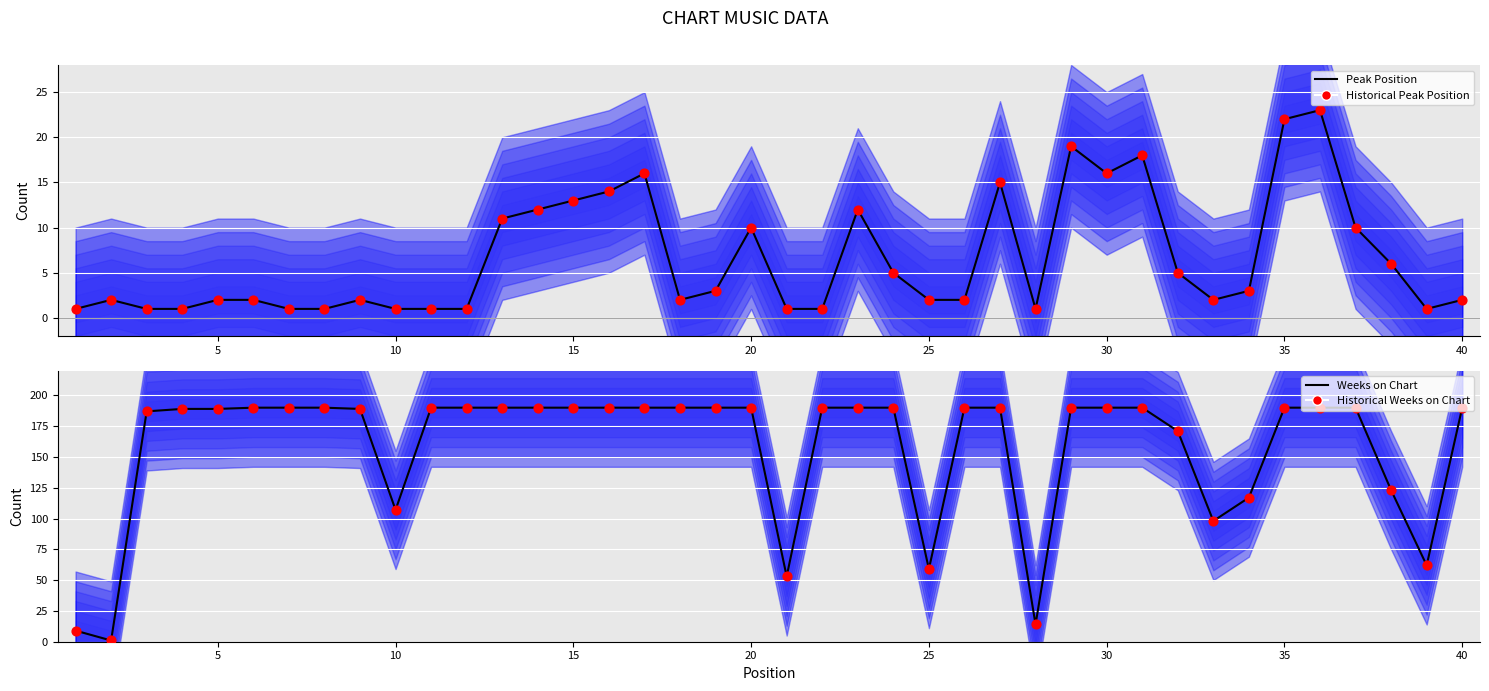

At how many categories does at least one series exceed 67?

34